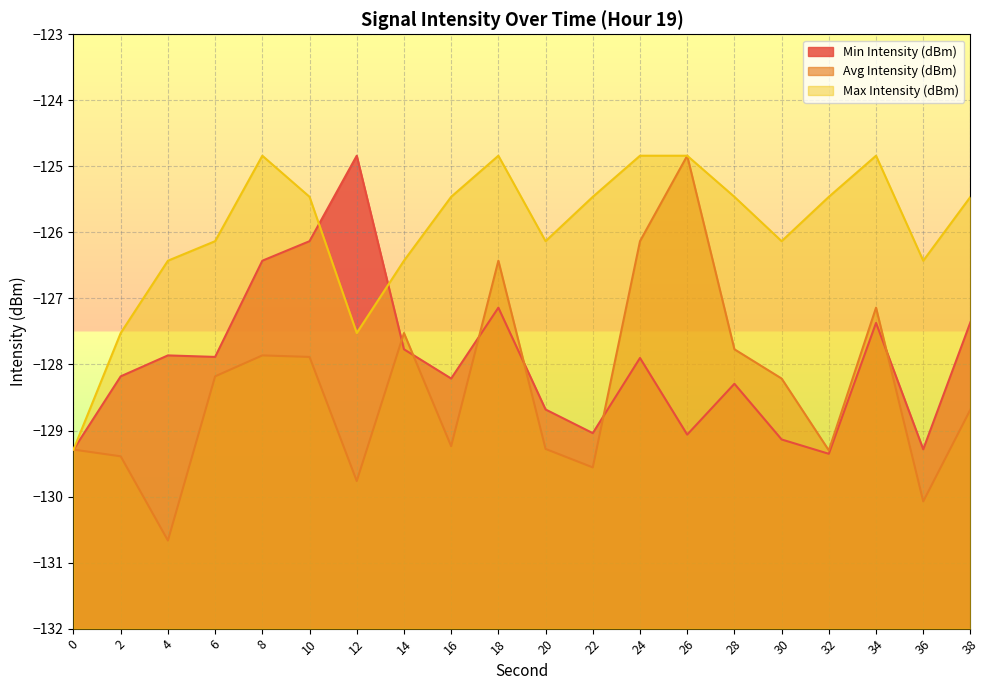

True or false: Avg Intensity (dBm) has a value of -130.1 at 36.

True